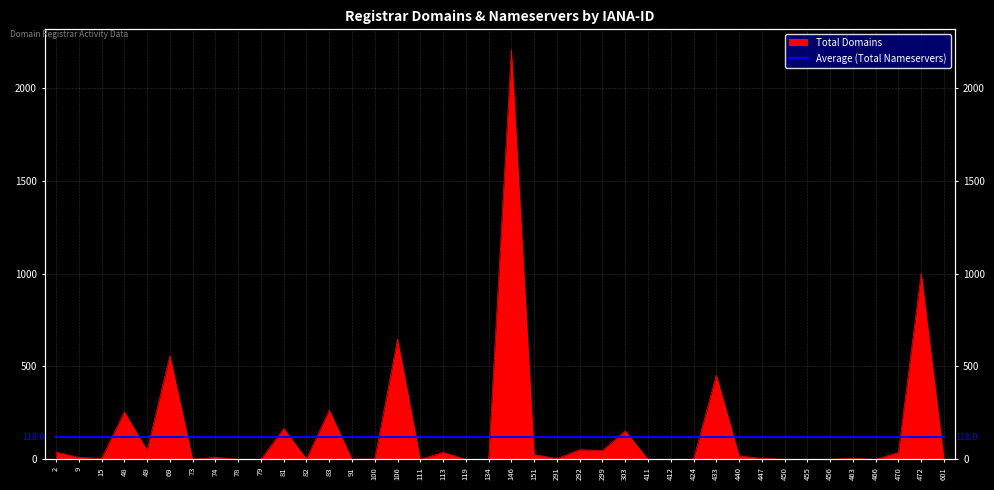

Which label corresponds to the smallest value in the chart?

73